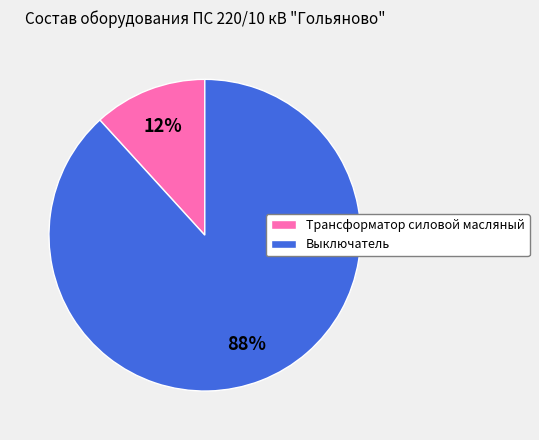

To the nearest percent, what percentage of the pie is Выключатель?

88%